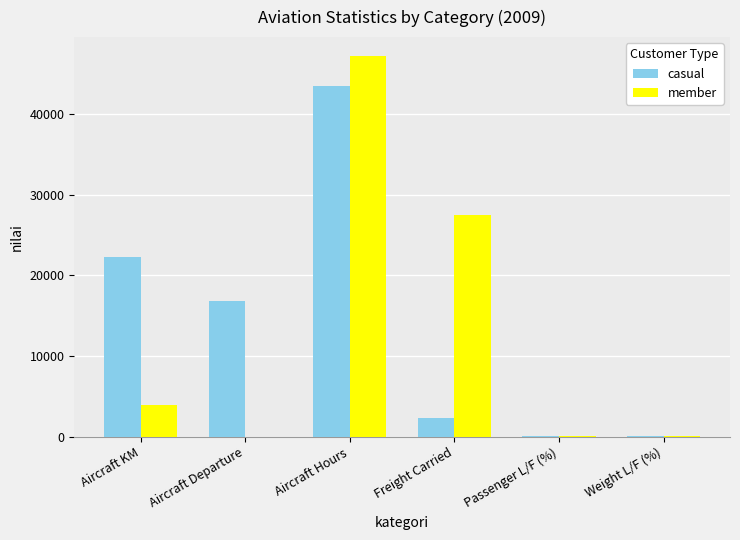

What is the total value across all series at Aircraft Hours?

90627.7